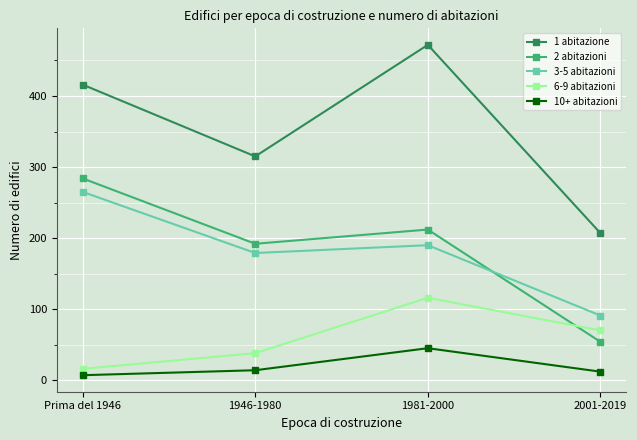

What is the value of the 3-5 abitazioni point at the 1st from the left?

265